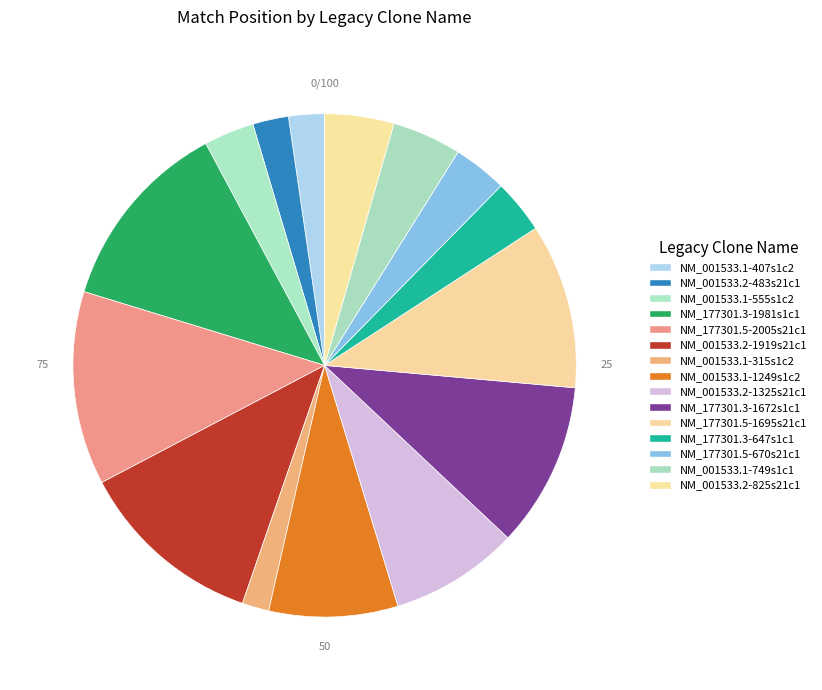

What percentage do NM_001533.1-315s1c2 and NM_001533.2-825s21c1 together represent?

6.2%